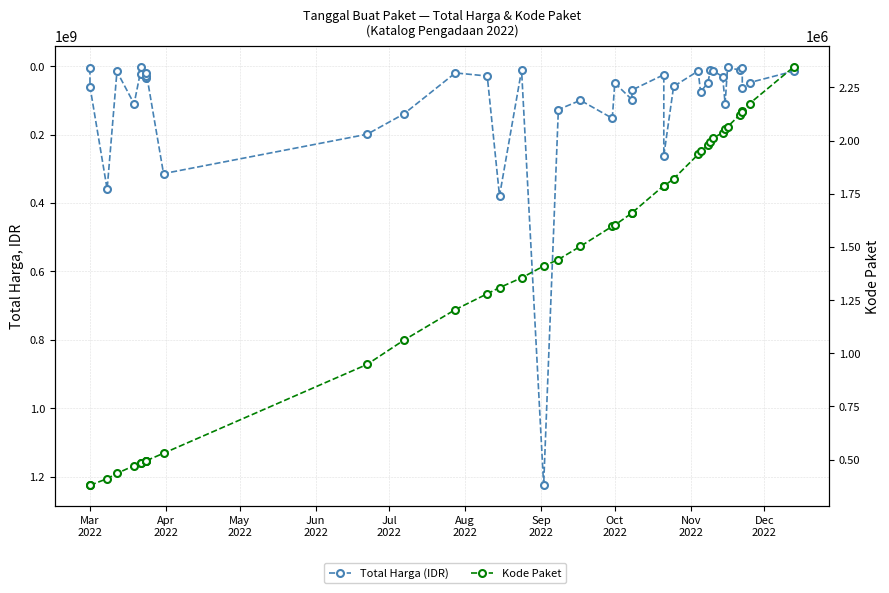

How many interior local peaks does the Total Harga (IDR) series have?

13